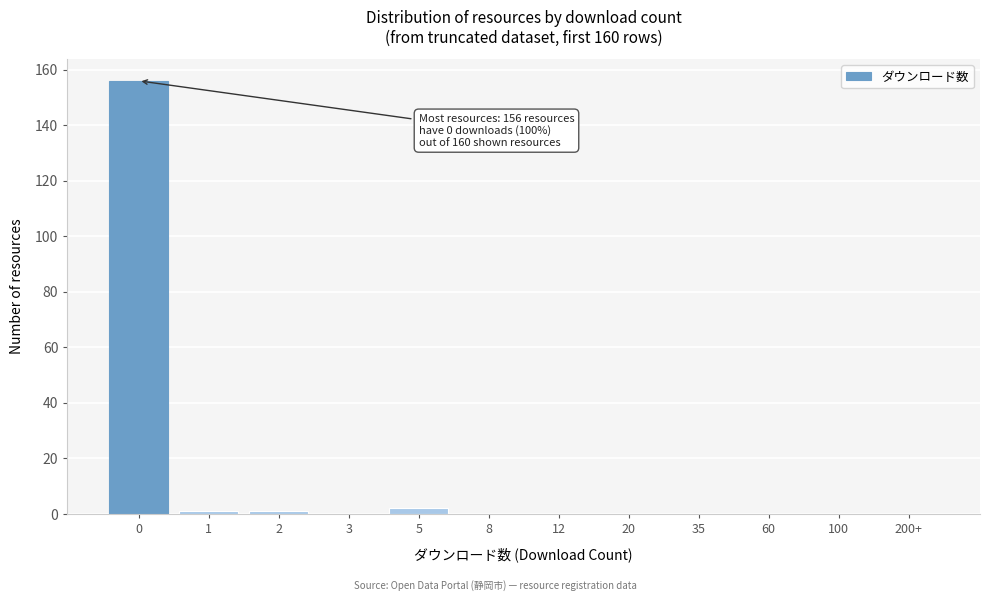

Reading left to right, what are all the values shown in this chart?

0=156	1=1	2=1	3=0	5=2	8=0	12=0	20=0	35=0	60=0	100=0	200+=0